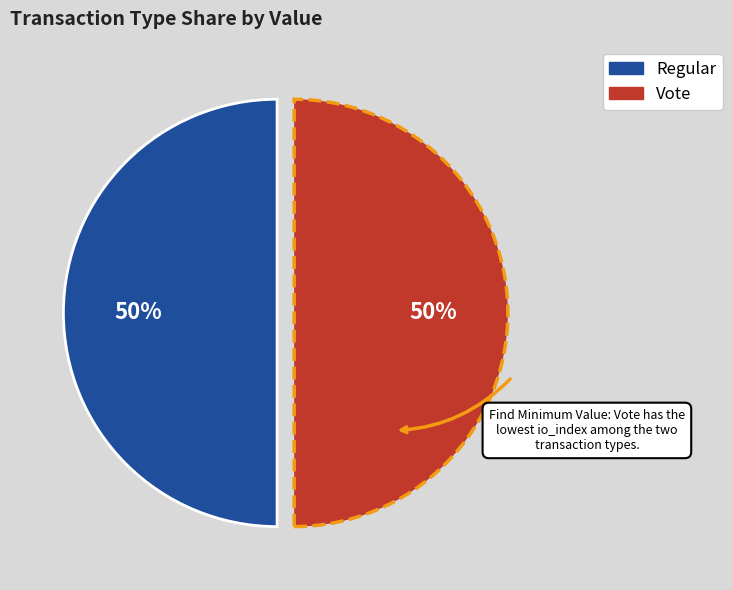

Combined, do Regular and Vote account for over 50%?

Yes